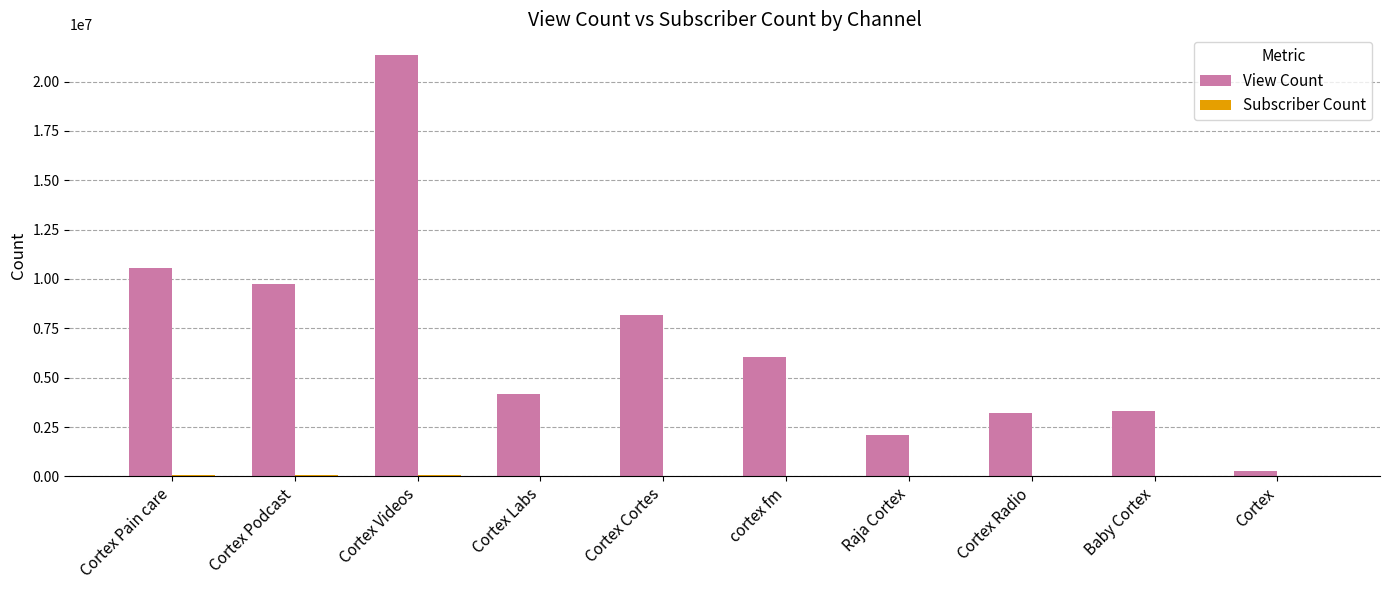

Which category has the highest value in the View Count series?

Cortex Videos